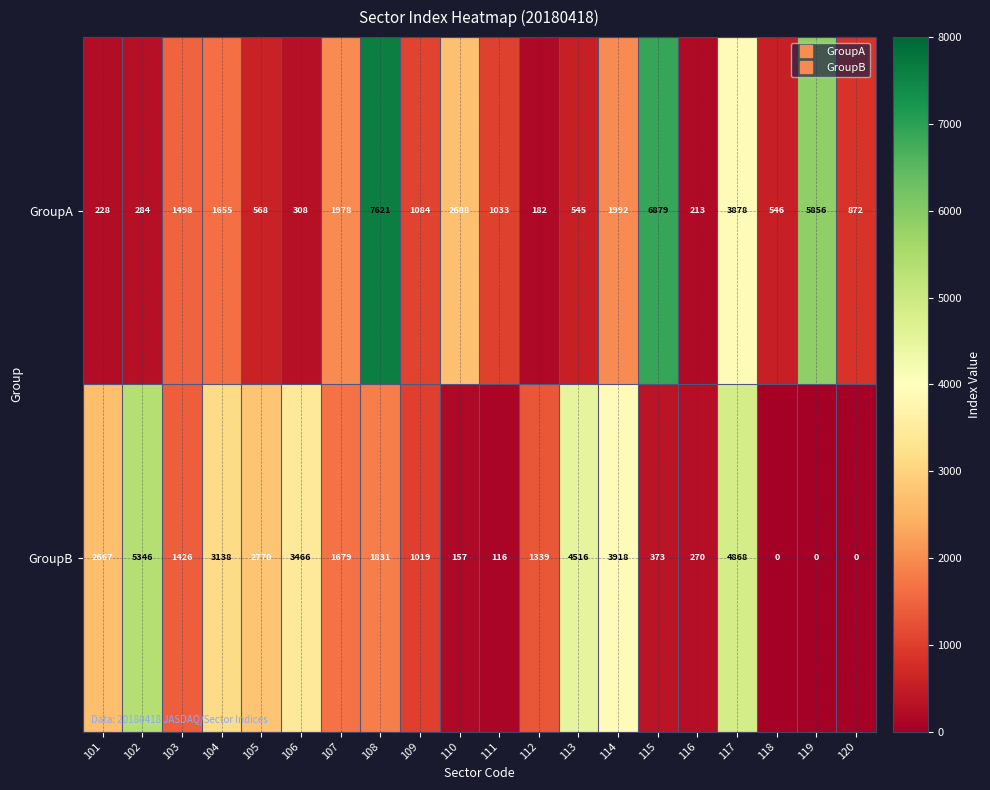

What is the lowest value of the GroupA series?

182